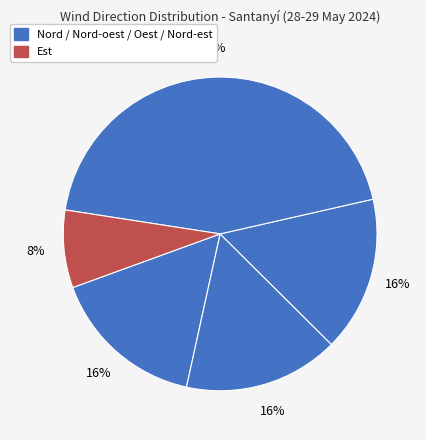

How many slices are in this pie chart?

5